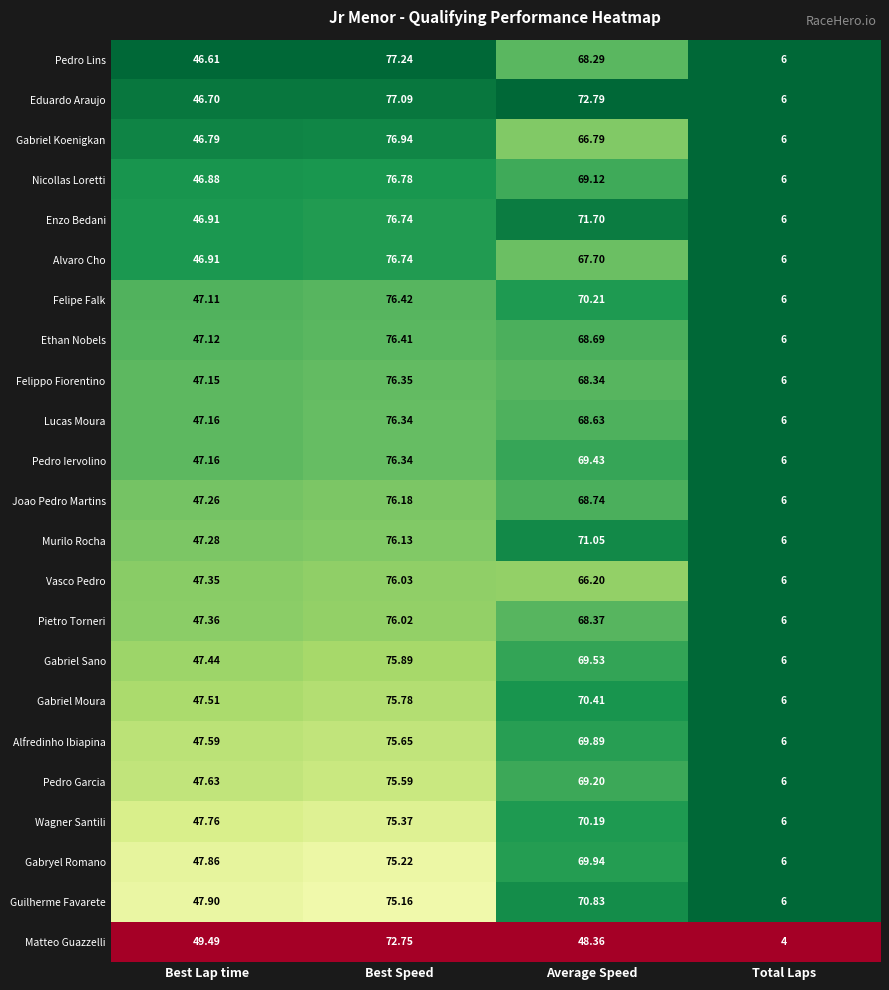

Which category has the lowest value in the Alfredinho Ibiapina series?

Total Laps